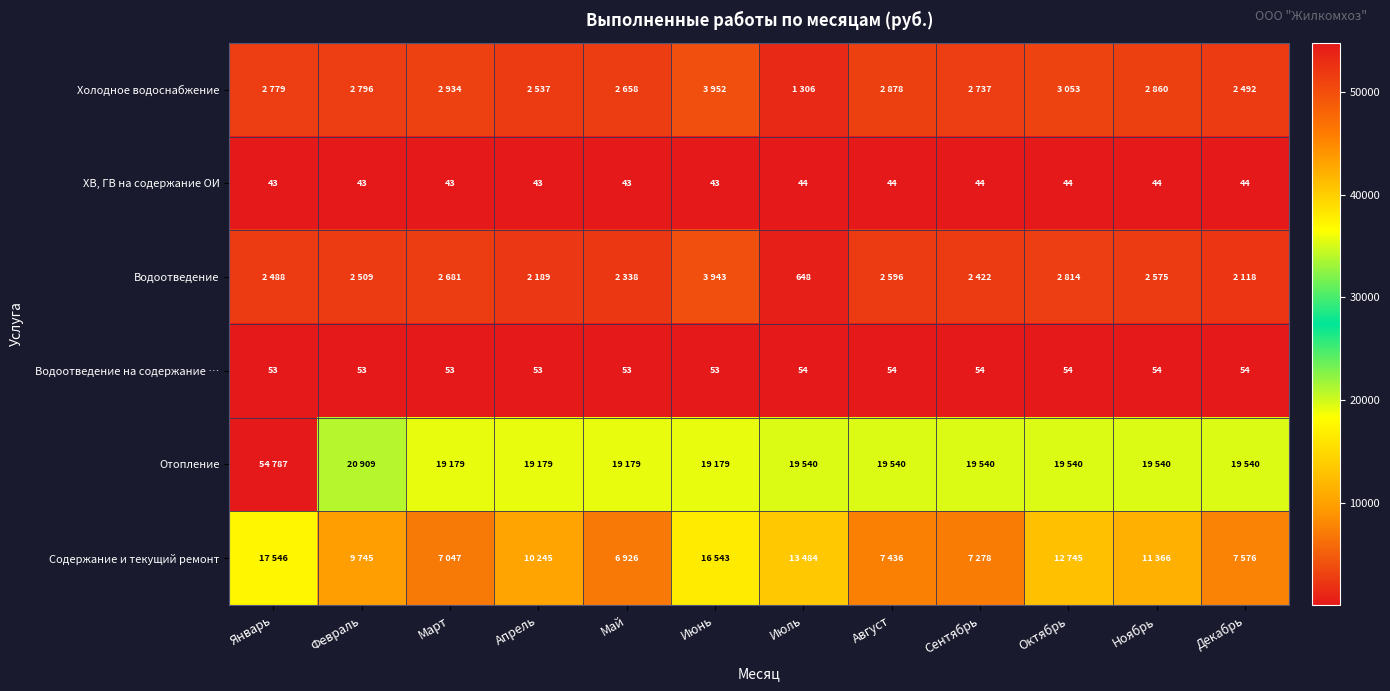

True or false: ХВ, ГВ на содержание ОИ has a value of 43 at Май.

True